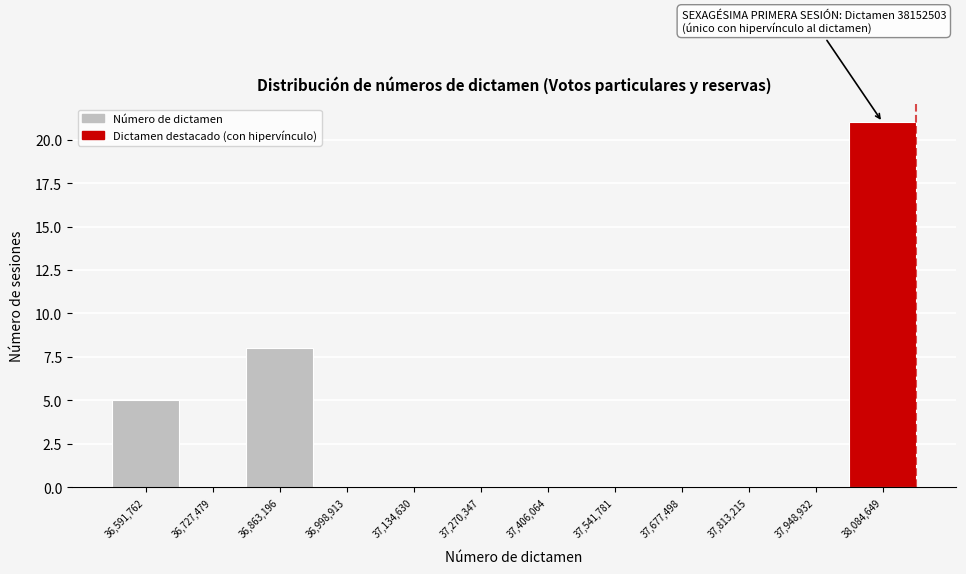

Which range on the x-axis has the tallest bar?

38020000 to 38160000